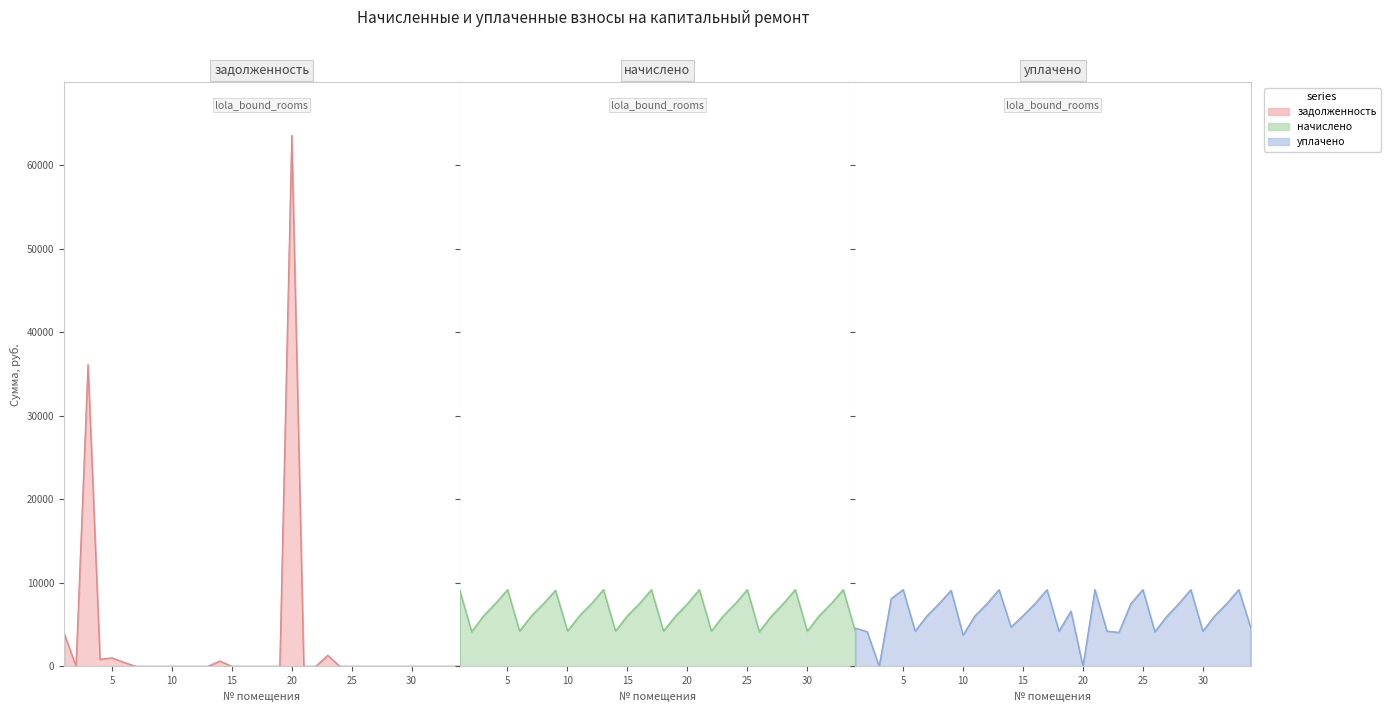

What are all the series names shown in the legend?

начислено, задолженность, уплачено